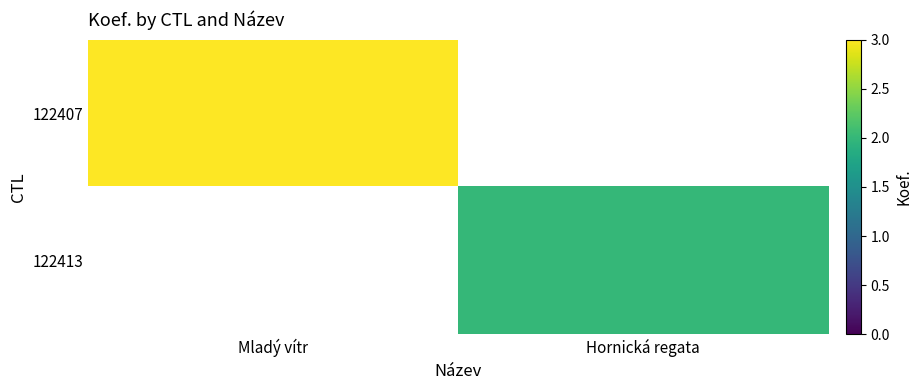

At how many categories does at least one series exceed 2?

1